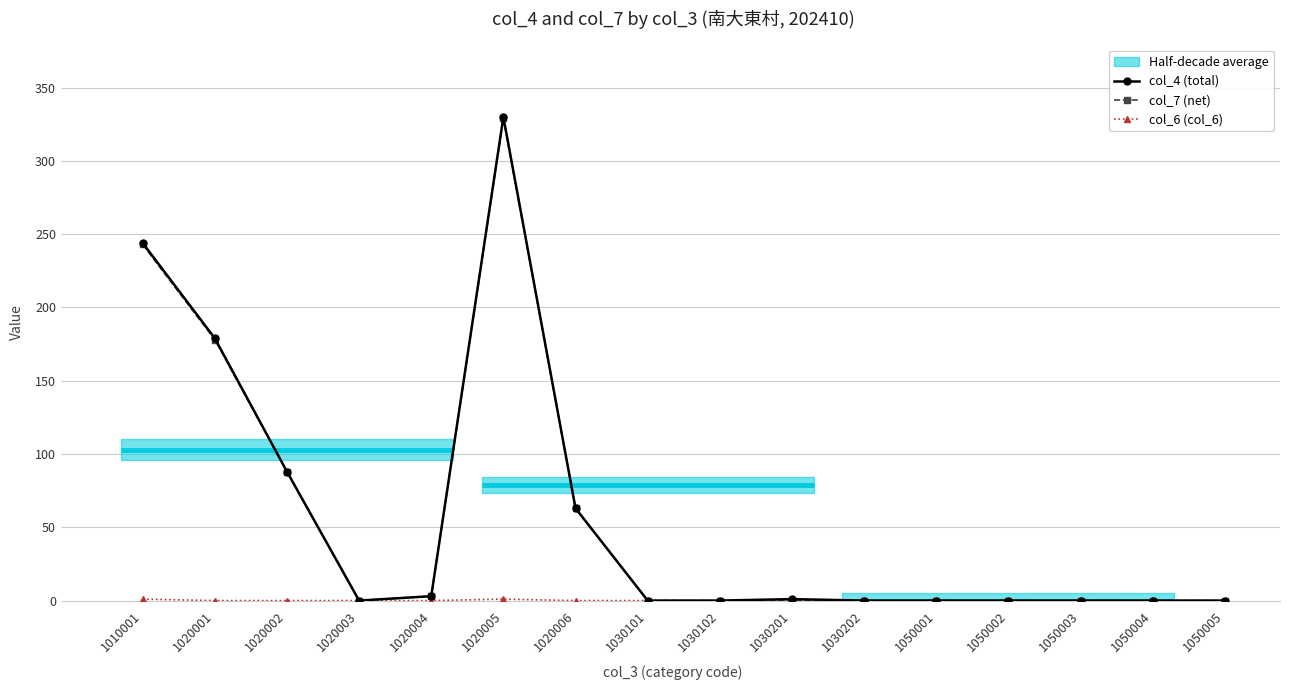

Reading left to right, what are all the values shown in this chart?

col_4 (total): 244	179	88	0	3	330	63	0	0	1	0	0	0	0	0	0
col_7 (net): 243	178	88	0	3	329	63	0	0	0	0	0	0	0	0	0
col_6 (col_6): 1	0	0	0	0	1	0	0	0	0	0	0	0	0	0	0